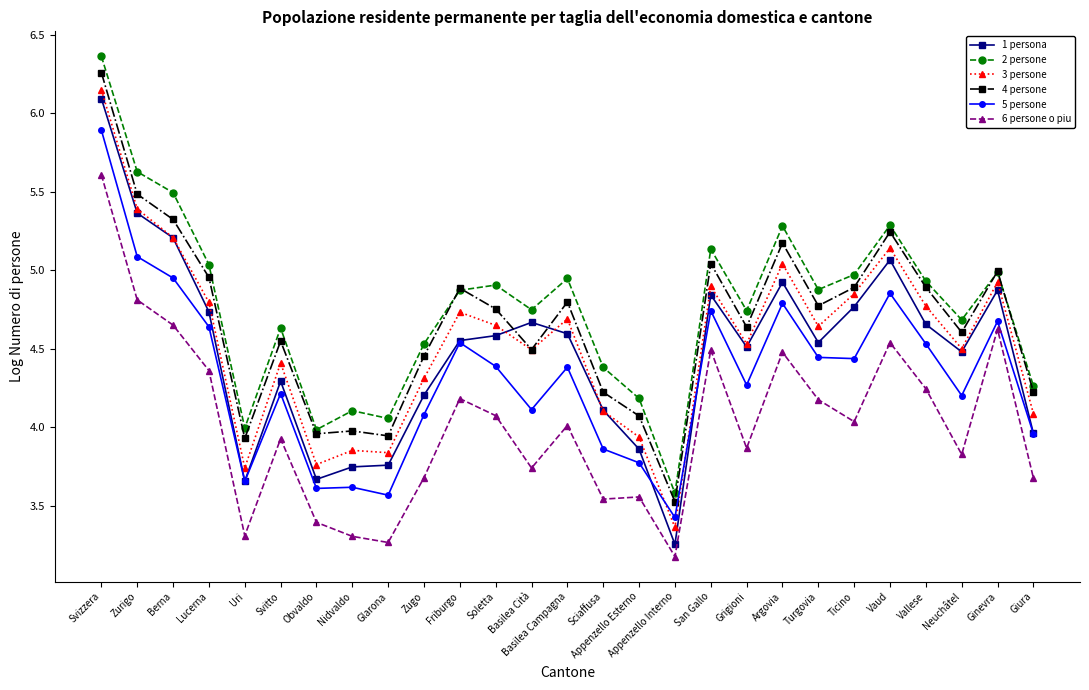

Which series has the largest total across all categories?

2 persone